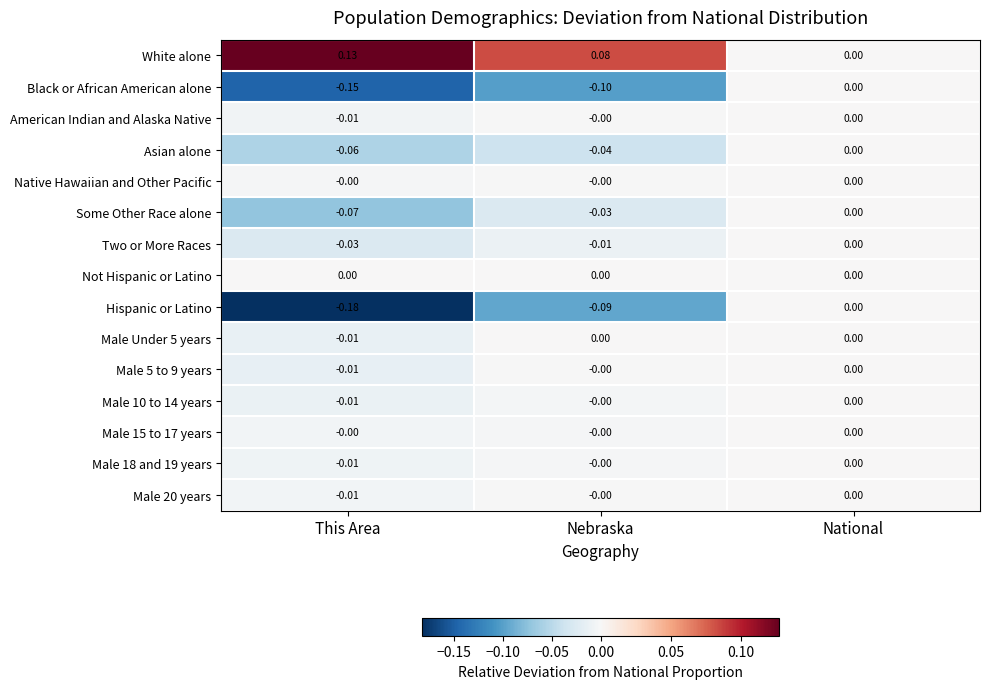

Which category has the highest value across all series?

This Area